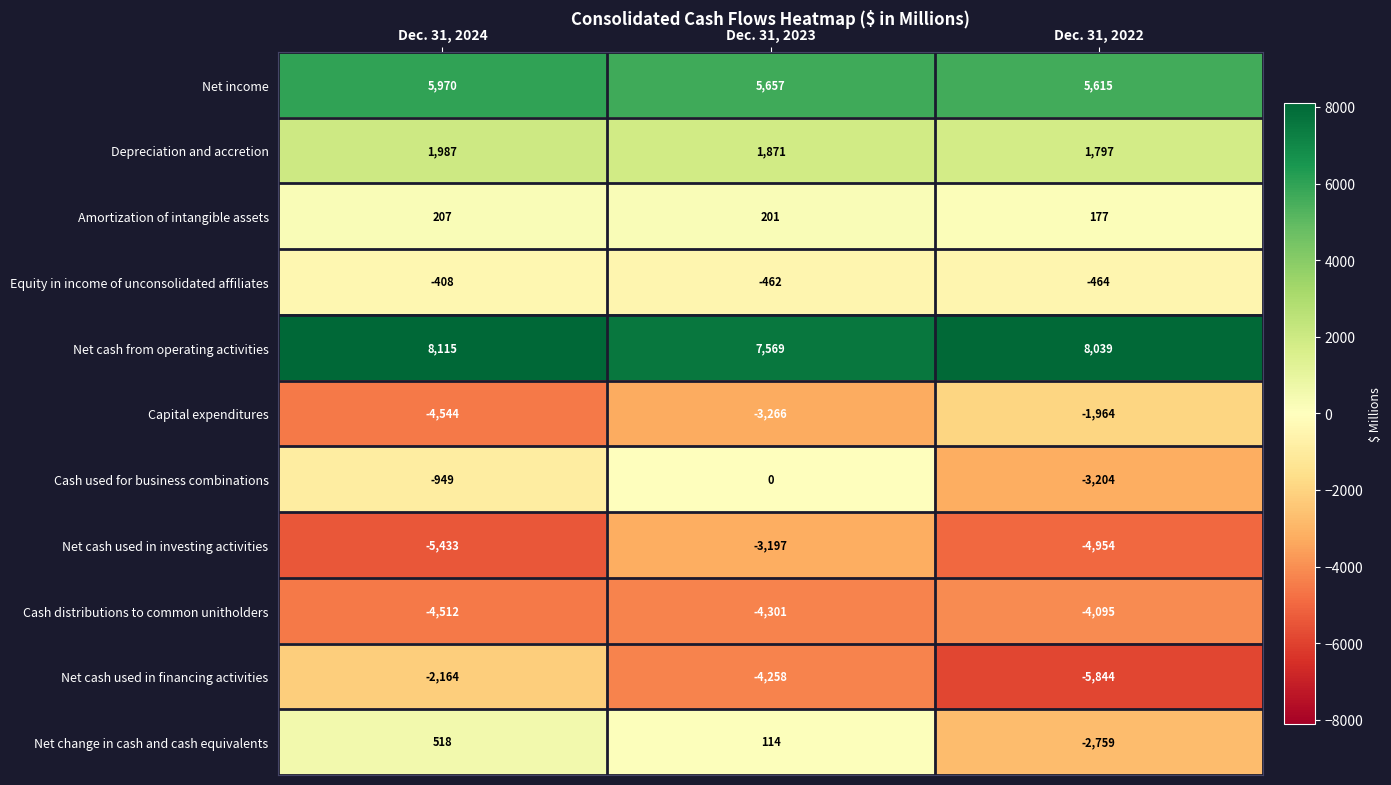

What is the total value across all series at Dec. 31, 2024?

-1213